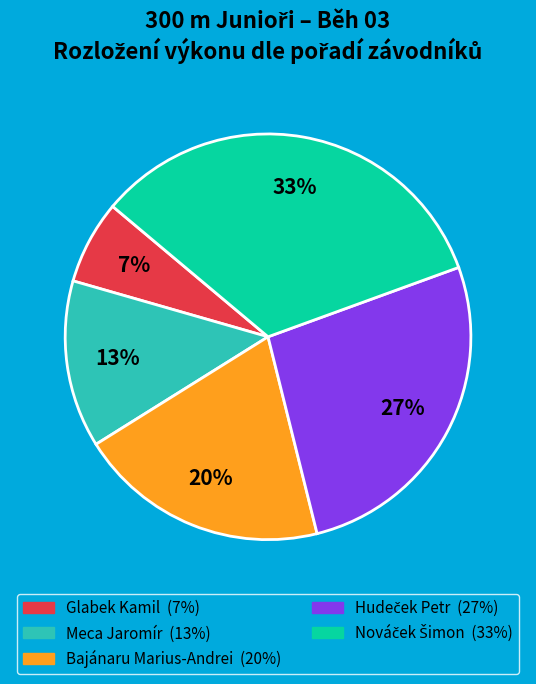

Which slice is the smallest?

Glabek Kamil